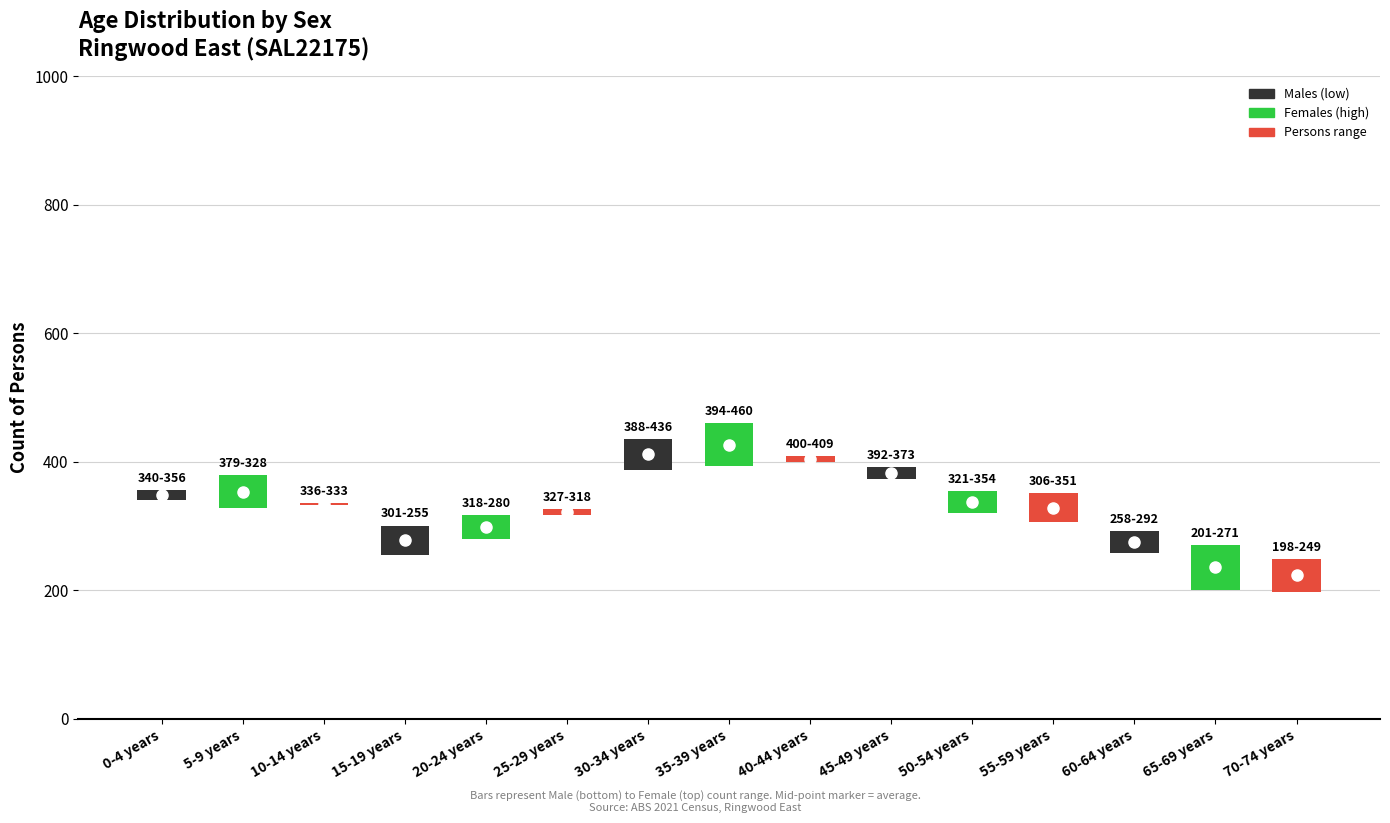

True or false: females has a value of 772 at 7.

False